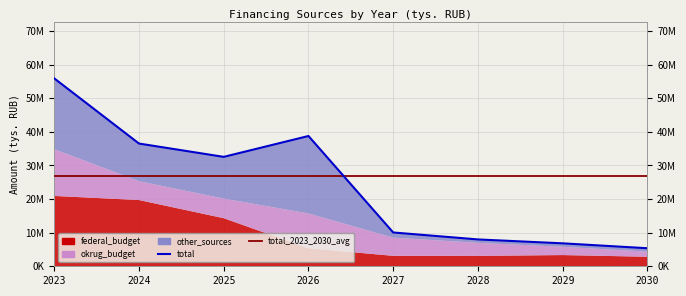

Reading right to left, list all the values displayed in this chart.

federal_budget: 2837000.0	3337000.0	3090000.0	3106000.0	5356275.0	14308584.9	19714959.9	20936934.0
okrug_budget: 1511210.2	2470550.2	3879830.2	5416121.4	10360278.1	5833044.0	5606167.4	13898958.6
other_sources: 1020763.0	1020763.2	1020763.4	1539121.5	23060912.1	12422169.0	11205630.3	21079993.8
total: 5368973.2	6828313.4	7990593.6	10061243.0	38777465.3	32563797.9	36526757.6	55915886.4